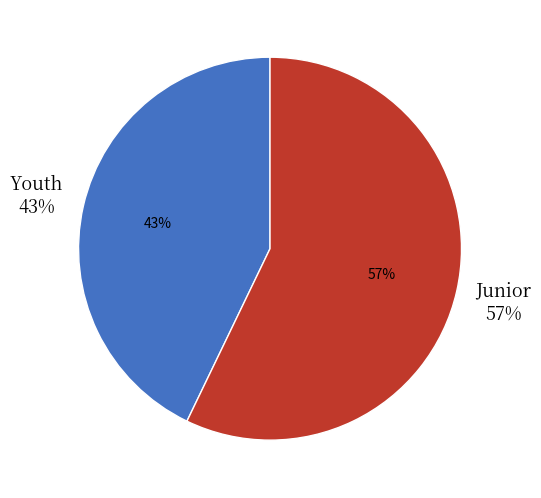

Which category has the smallest portion of the pie?

Youth